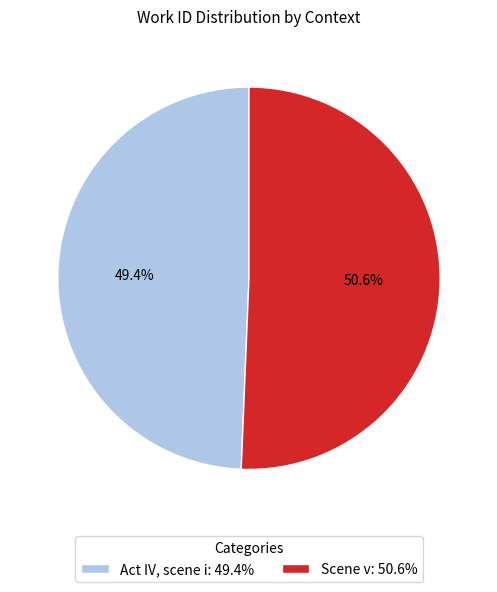

What percentage do Scene v and Act IV, scene i together represent?

100.0%